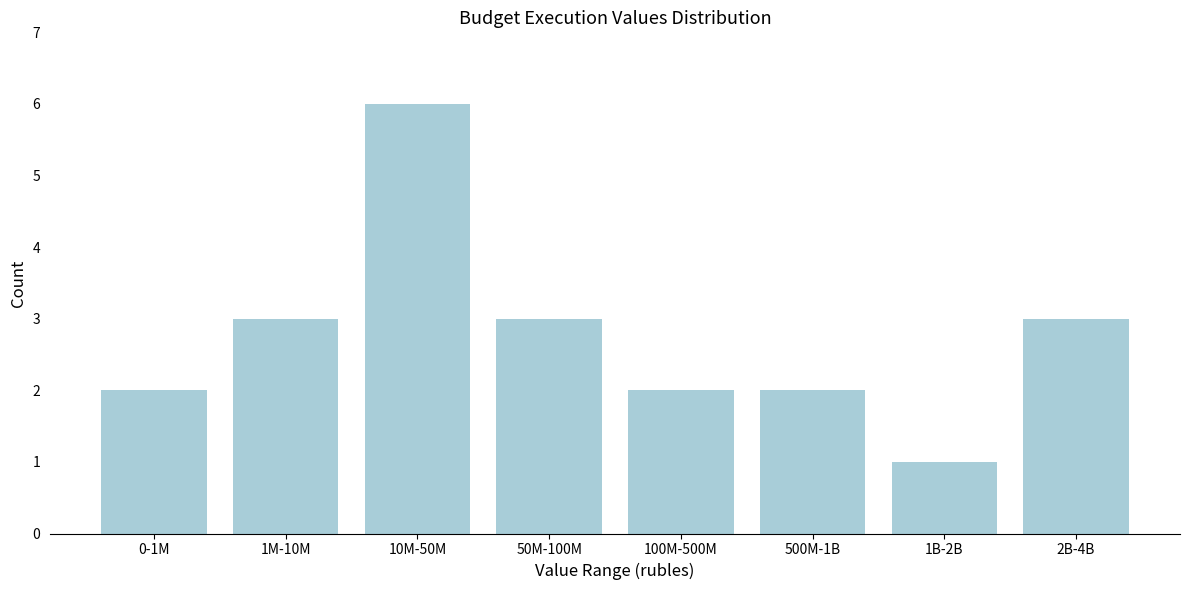

Reading right to left, transcribe all the data shown in this chart.

3	1	2	2	3	6	3	2